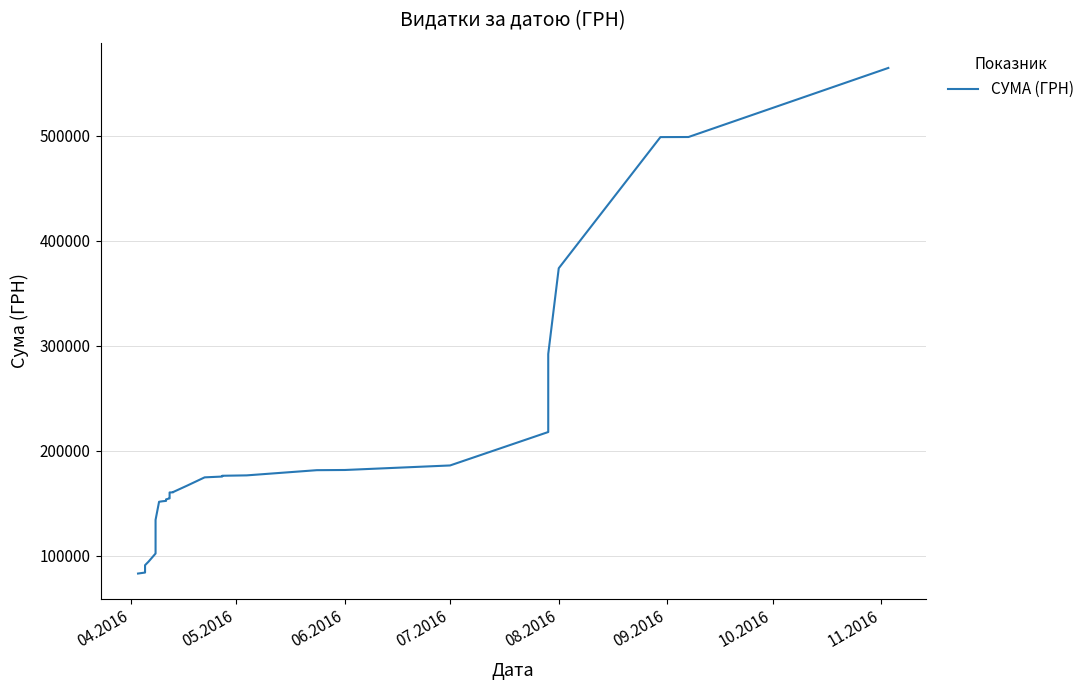

The chart shows a value of 56998.8 at 07.2016. True or false?

False